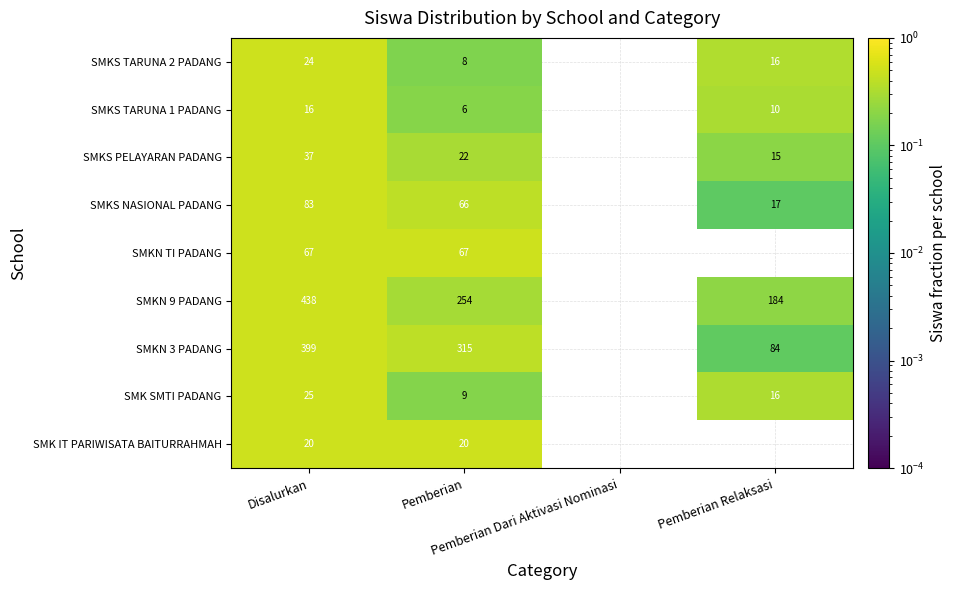

The value of SMK IT PARIWISATA BAITURRAHMAH at Pemberian is 0.2. True or false?

False